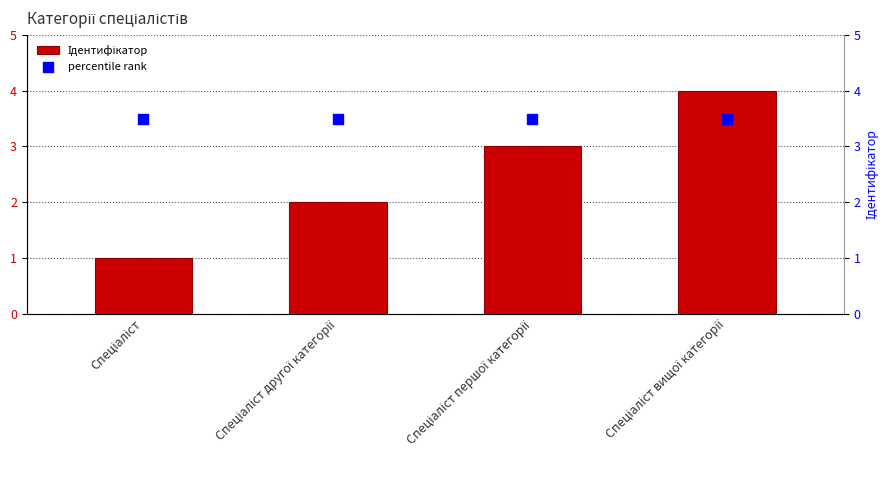

What is the total value across all series at Спеціаліст вищої категорії?

7.5